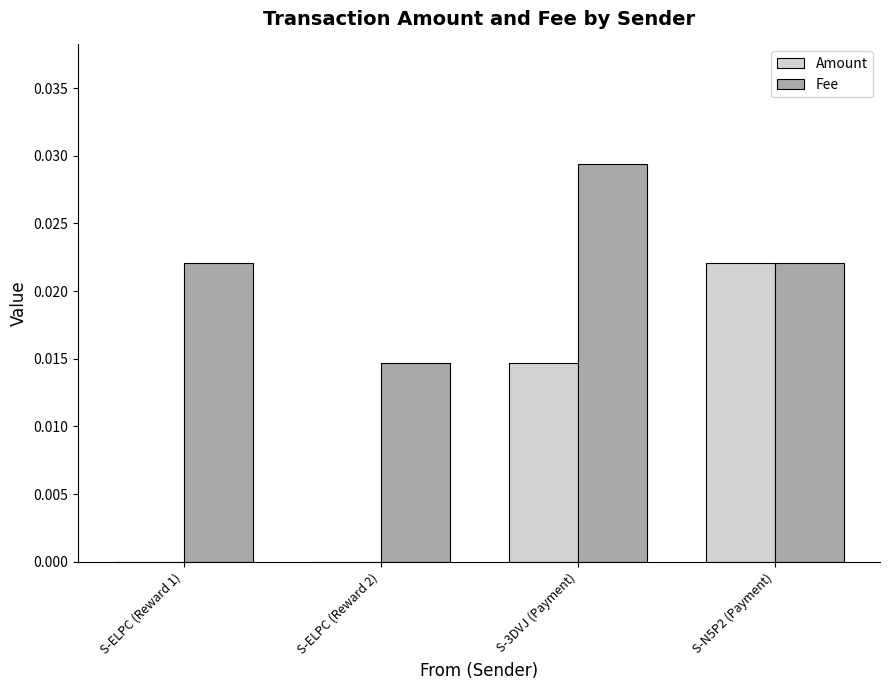

Which series has the largest total across all categories?

Fee